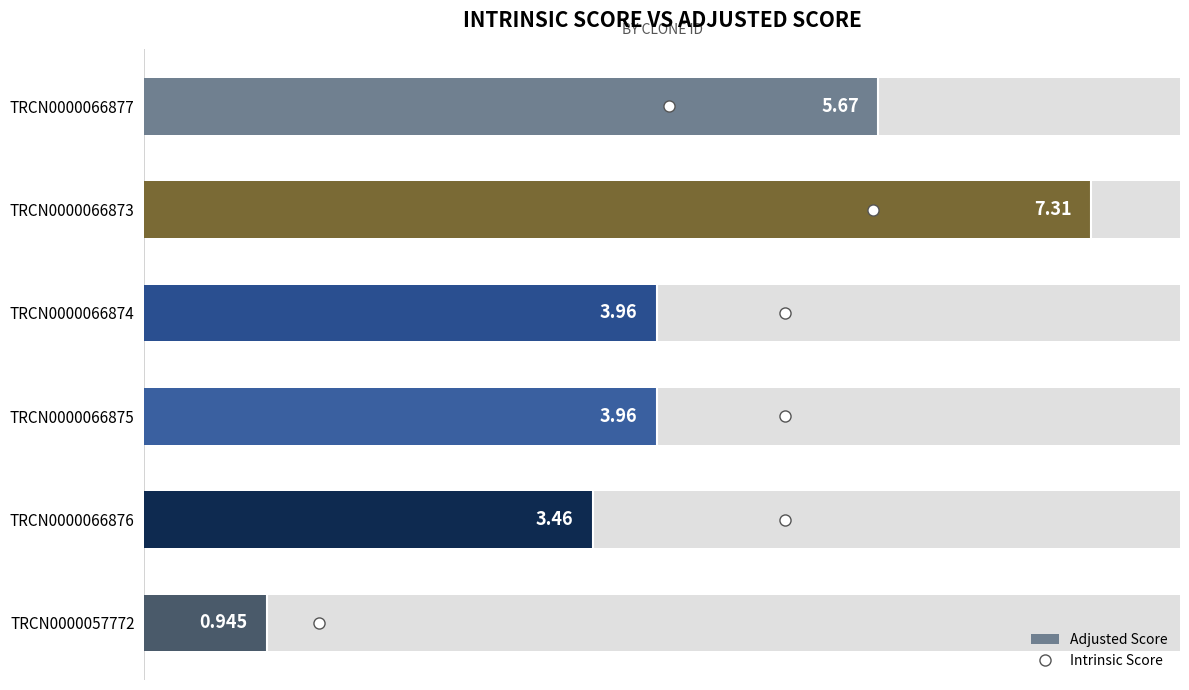

What are all the series names shown in the legend?

Intrinsic Score, Adjusted Score